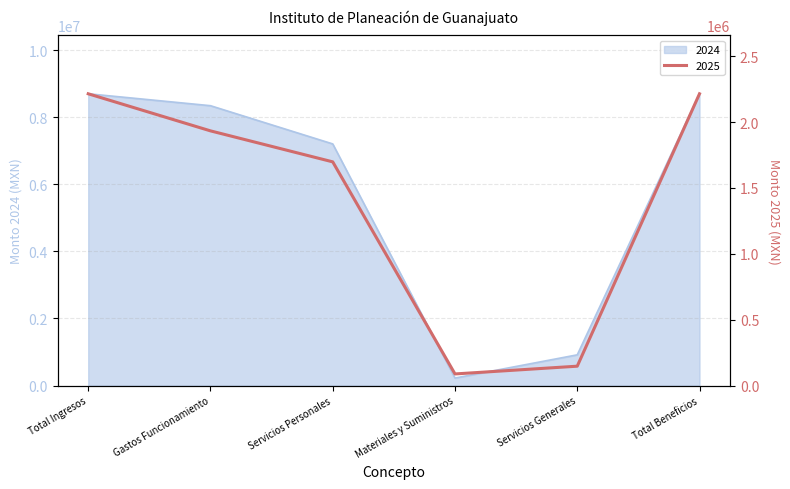

At which category does 2025 reach its first local valley?

Materiales y Suministros